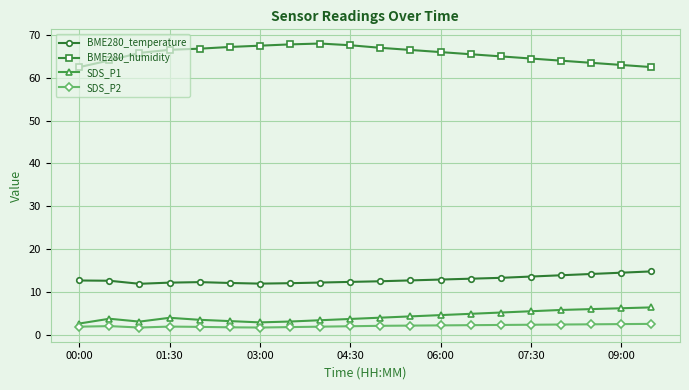

What is the average value of the SDS_P2 series?

2.1